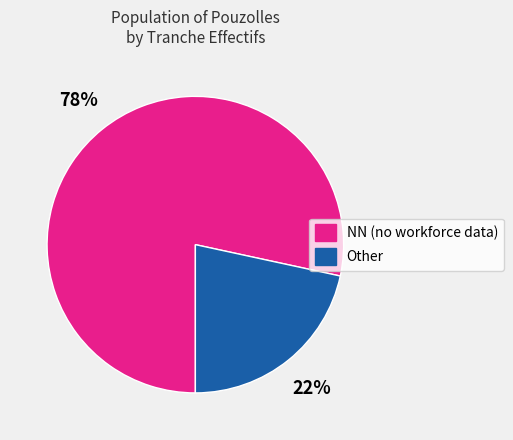

Does any single category account for the majority?

Yes